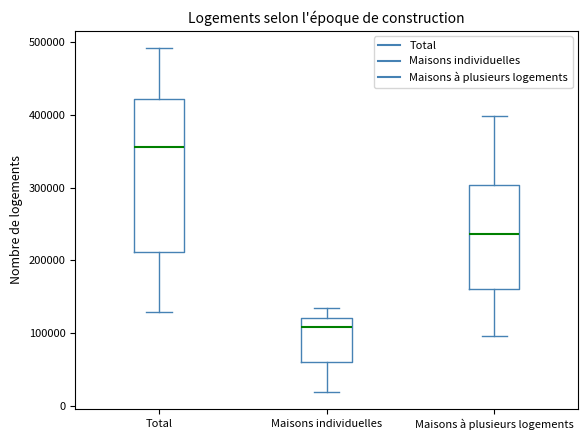

Comparing the boxes themselves (not the whiskers), which one is the tallest?

Total